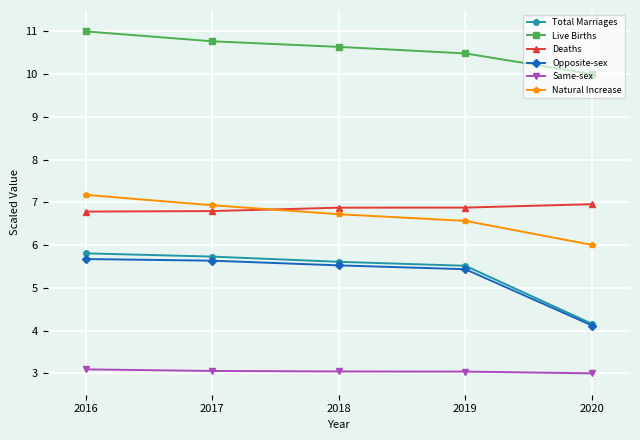

True or false: Total Marriages has a value of 4.2 at 2020.

True